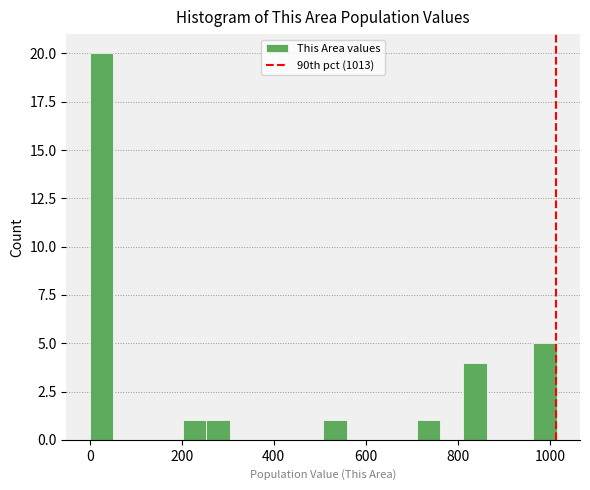

Around what value on the x-axis is the tallest bar? Give the approximate position of its centre, as read against the axis.

20